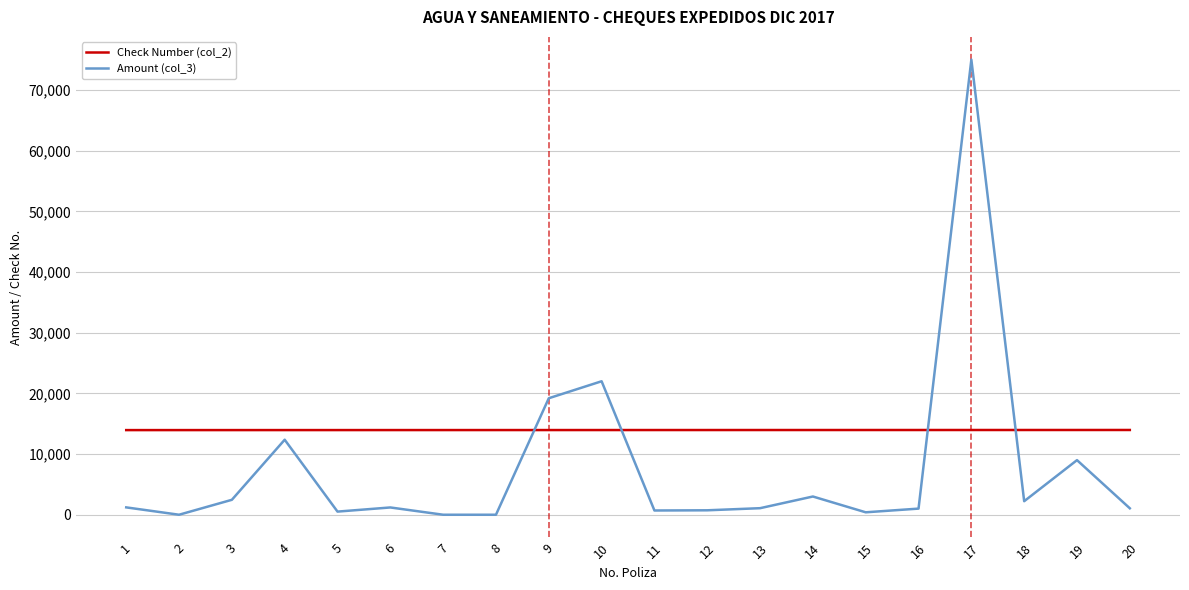

Is this an area chart (filled region under the line)?

No